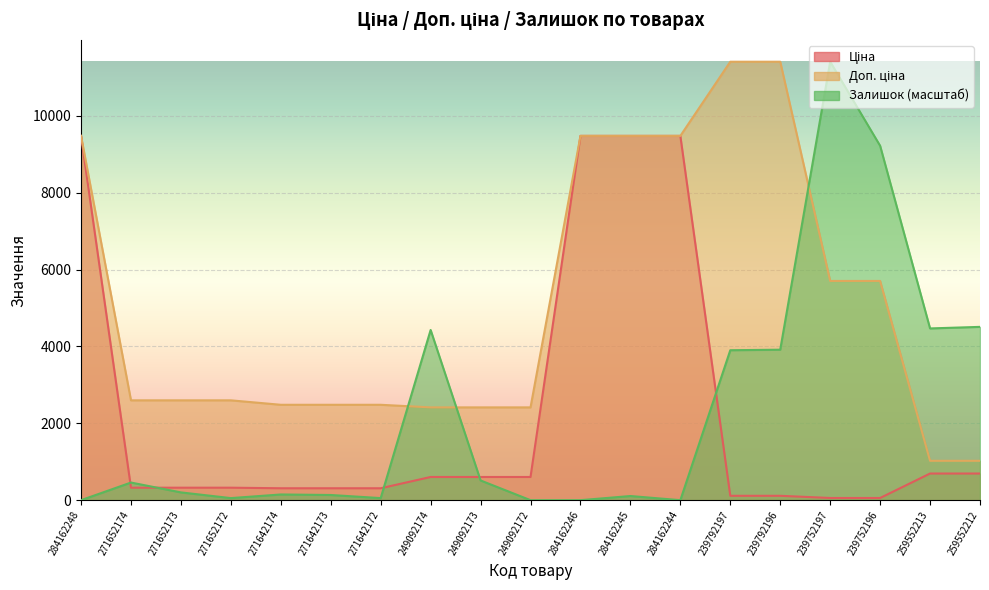

True or false: Залишок and Ціна cross at least once.

True